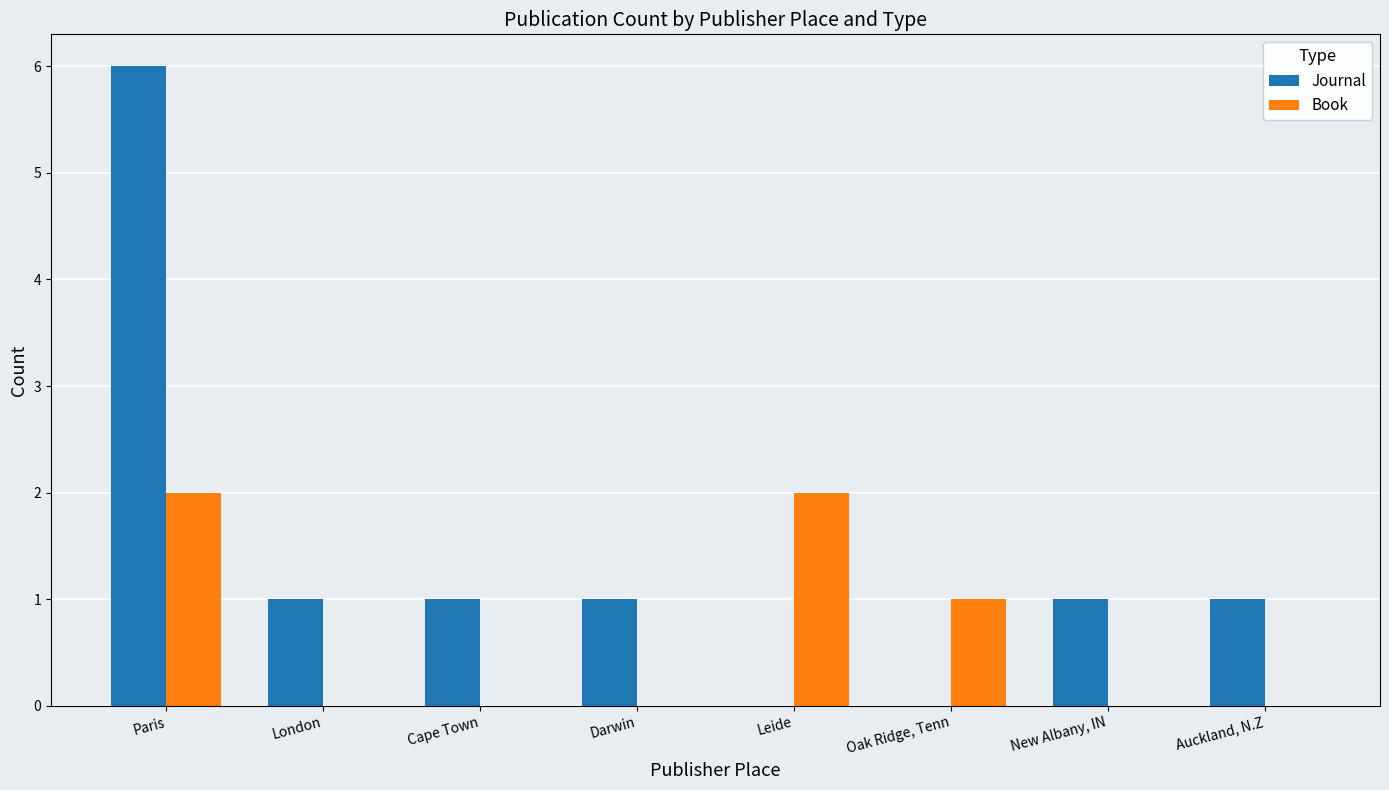

How many distinct data groups are displayed?

2